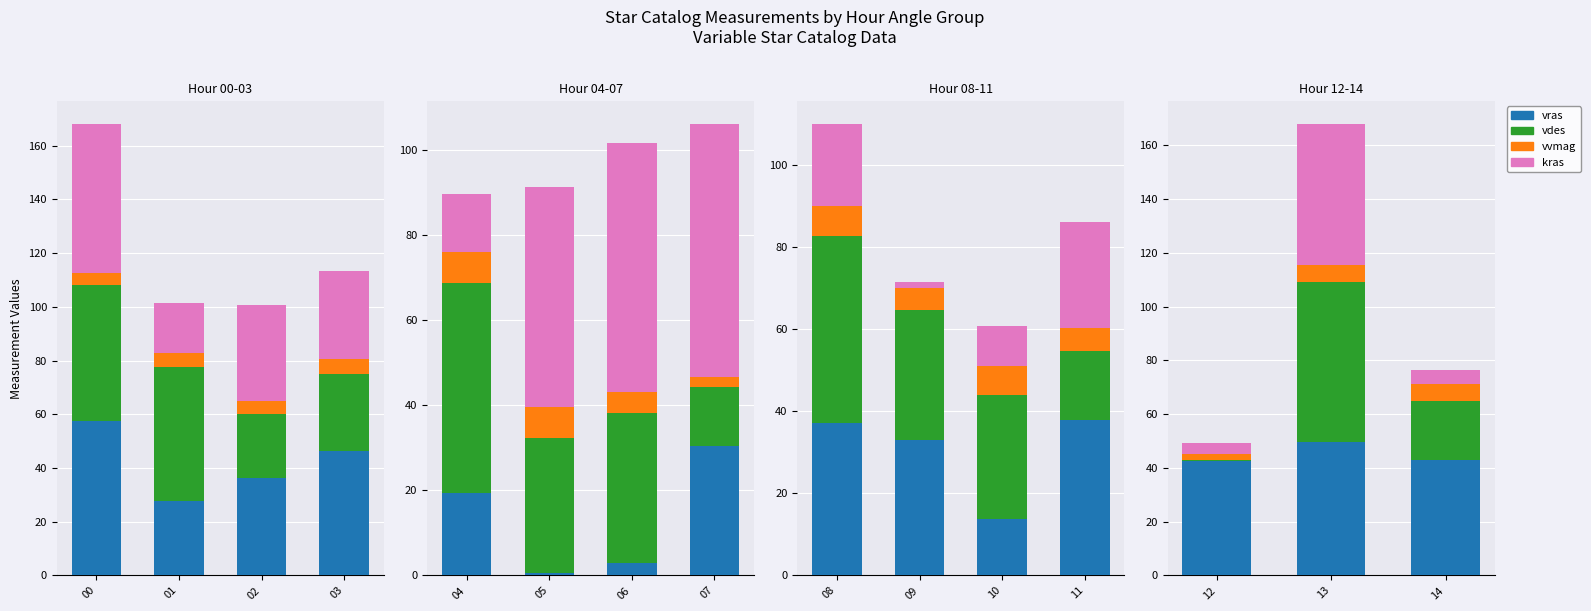

Which series has the largest total across all categories?

vras